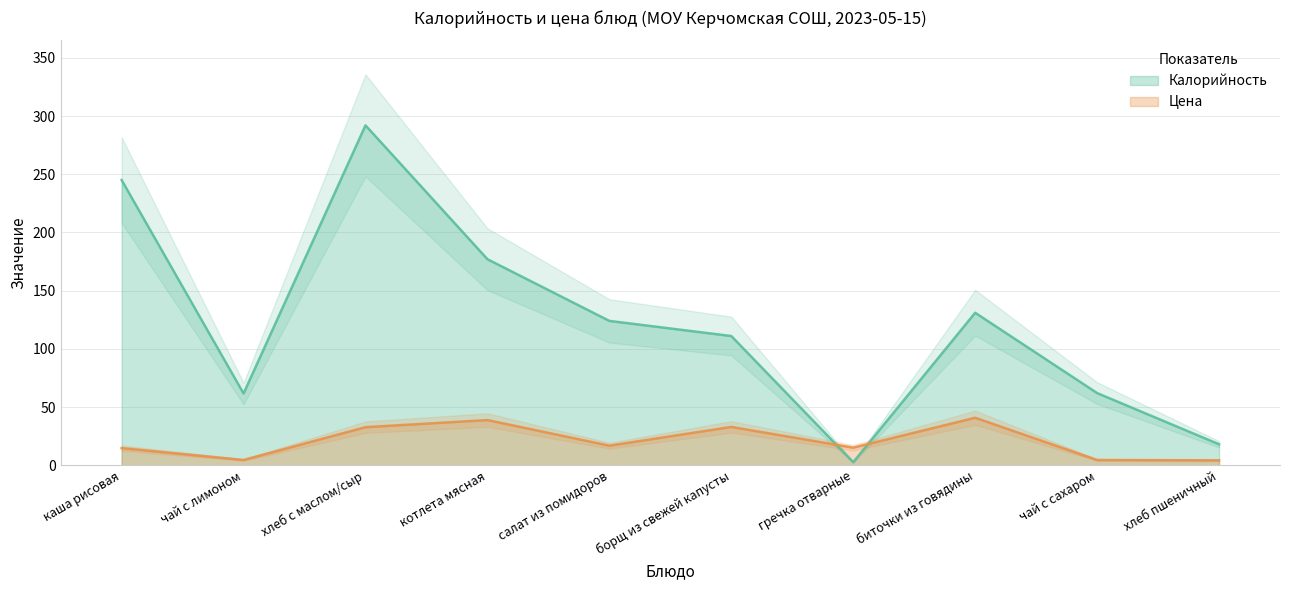

Where is the first local minimum for Цена?

чай с лимоном